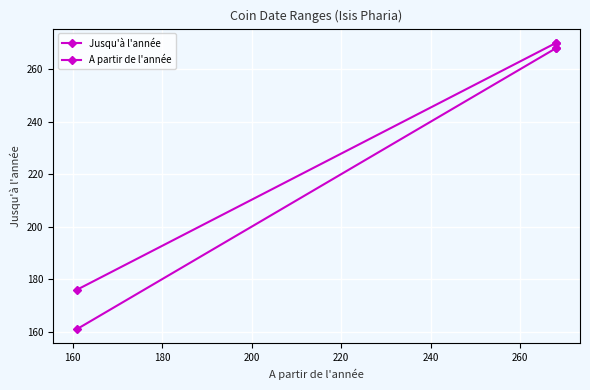

At 180, list the series in order from largest to smallest.

Jusqu'à l'année, A partir de l'année